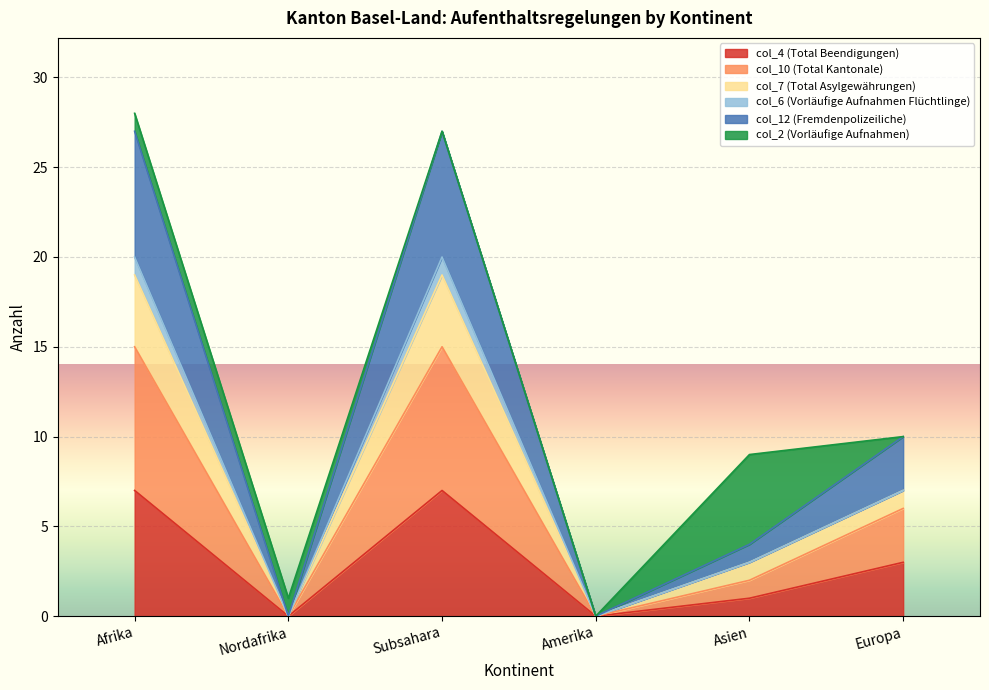

True or false: col_10 (Total Kantonale) and col_12 (Fremdenpolizeiliche) intersect in this chart.

False